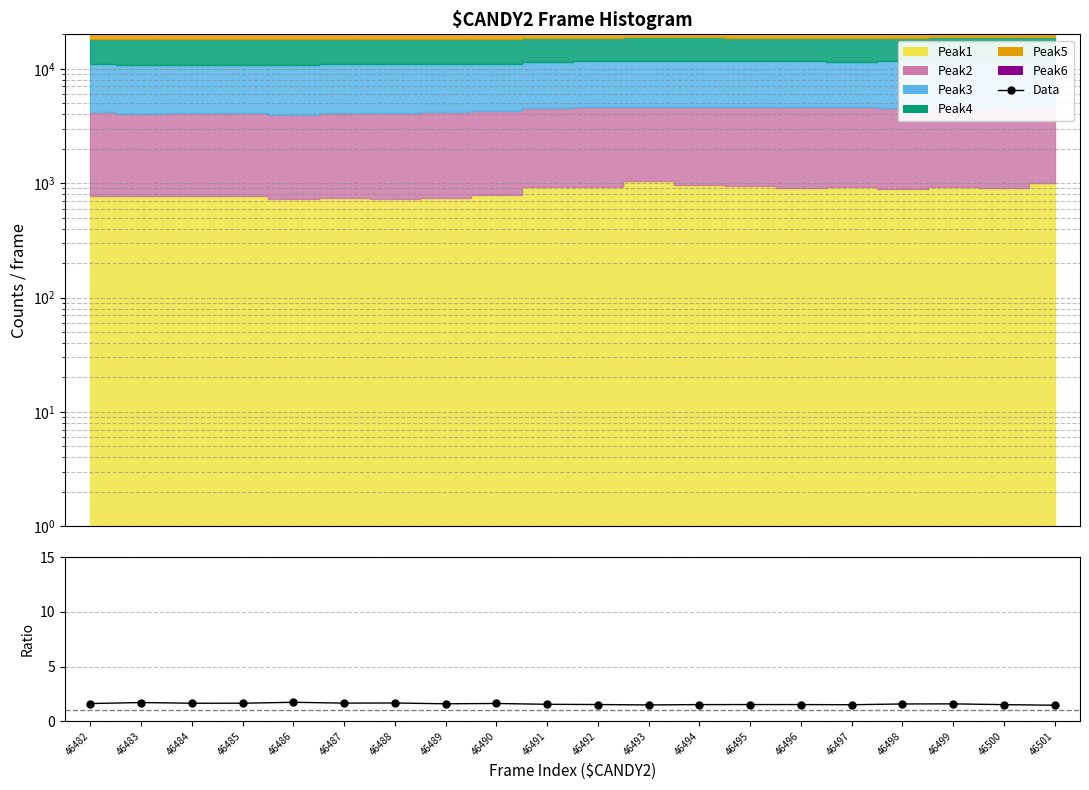

In Data, how many points are lower than both neighbors (excluding endpoints)?

4